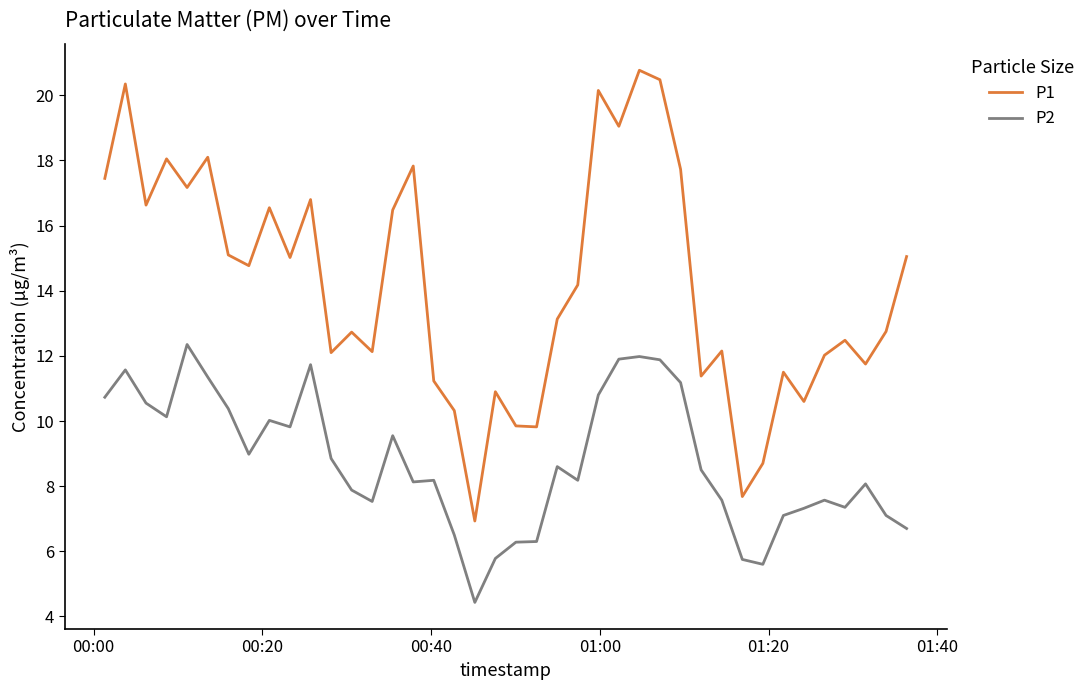

Which series has the widest spread of values?

P1